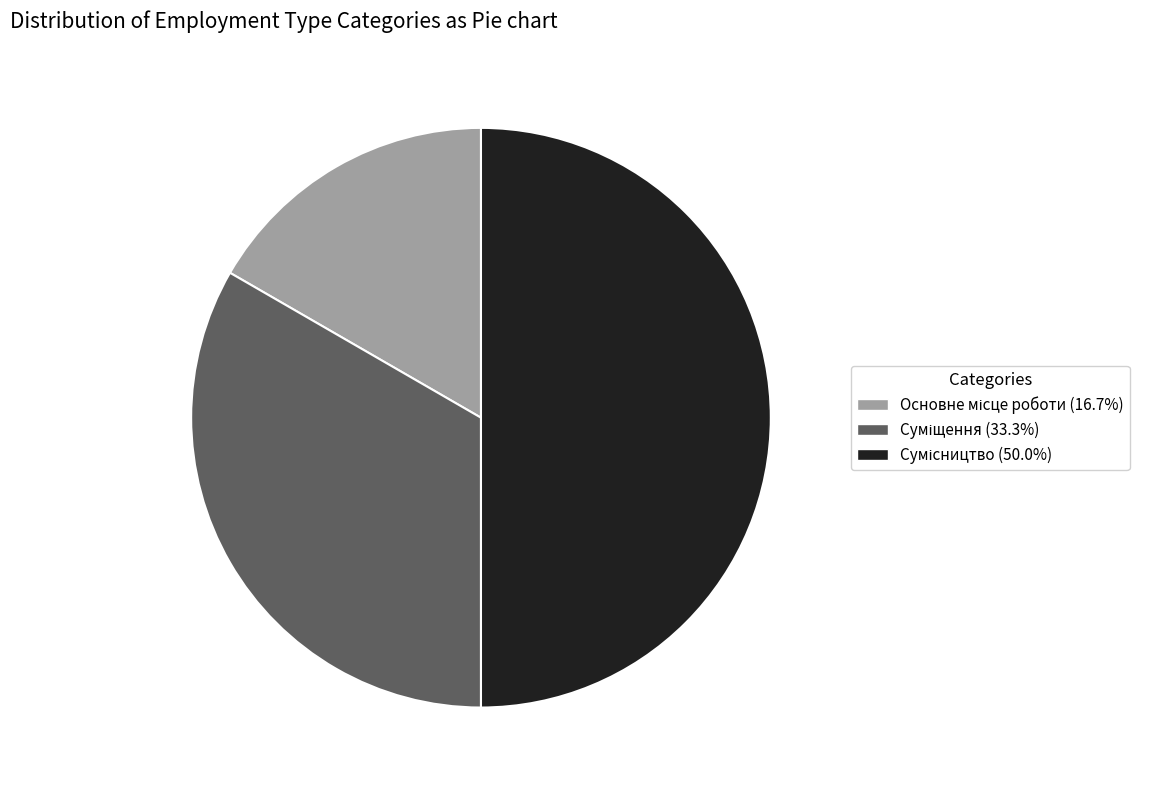

How many slices are in this pie chart?

3